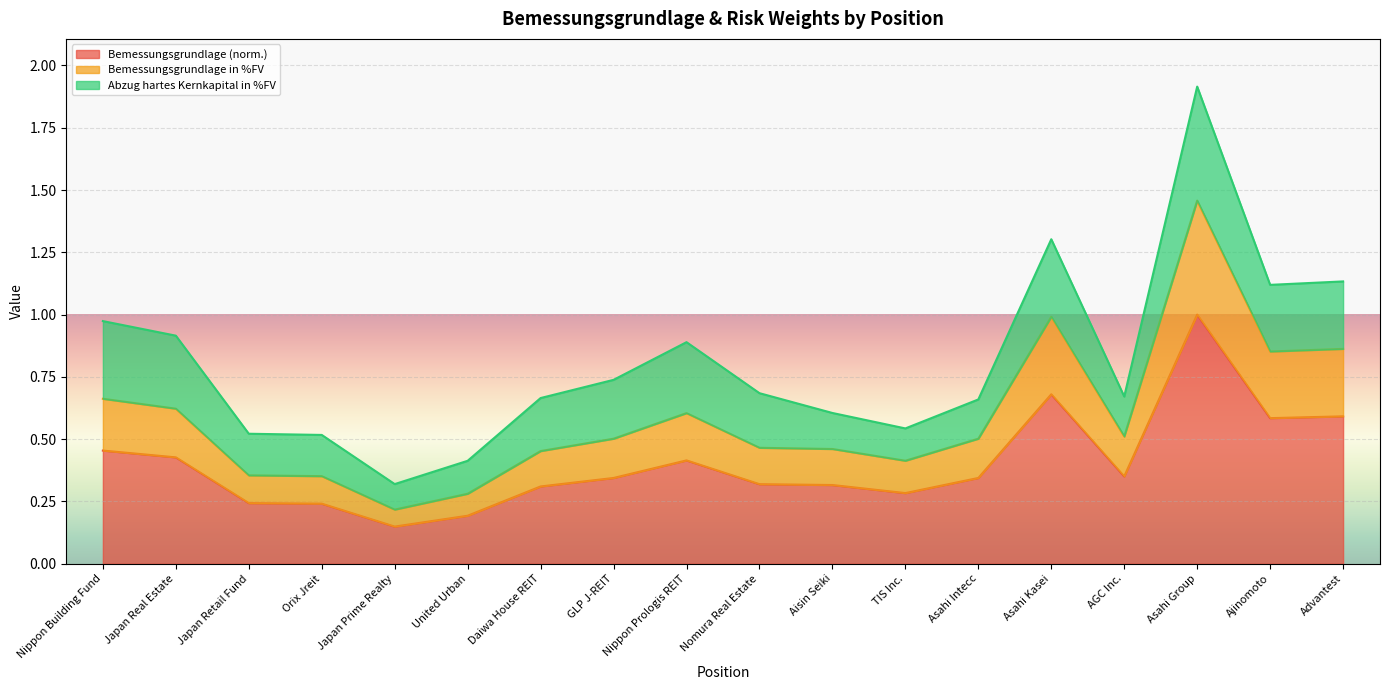

What is the total value across all series at Nippon Prologis REIT?

0.9